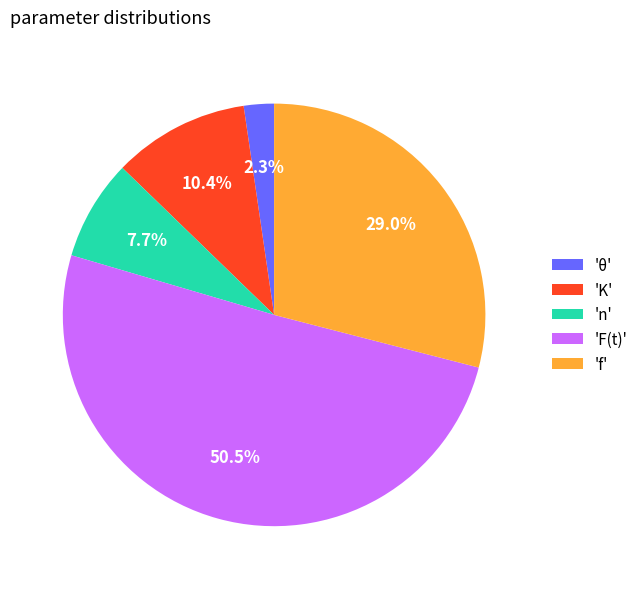

Rank the categories by value from highest to lowest.

'F(t)', 'f', 'K', 'n', 'θ'